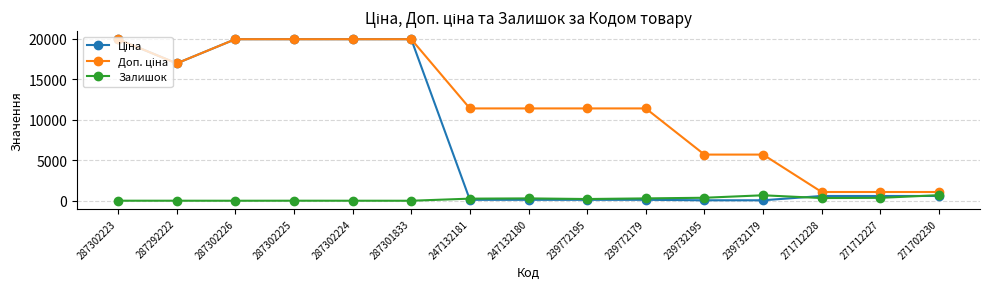

What is the value of the Залишок point at the 5th from the left?

3.0